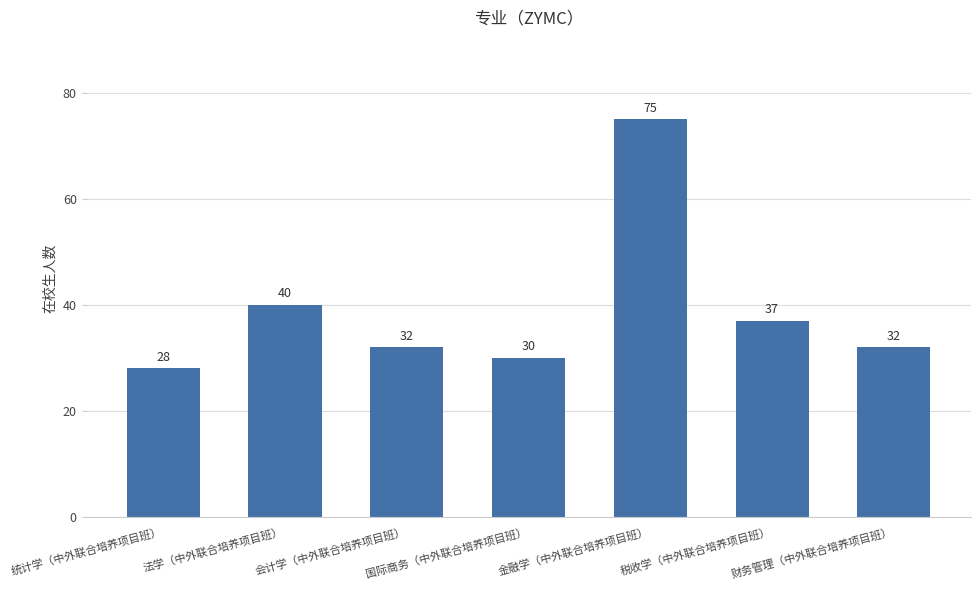

At which category does the chart reach its minimum across all series?

统计学（中外联合培养项目班）